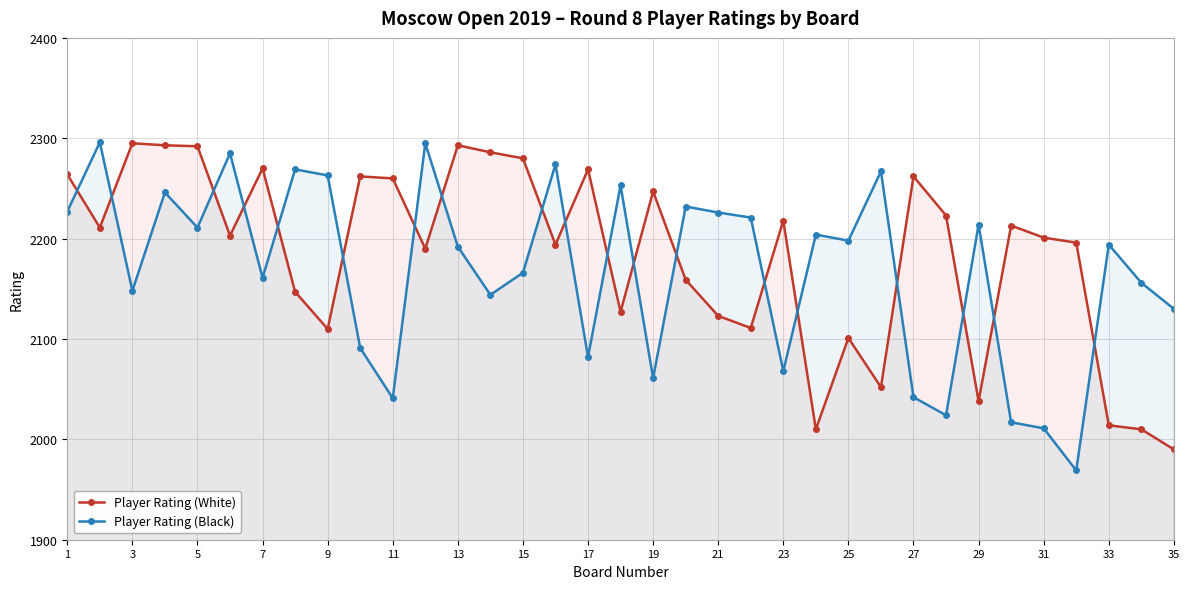

What is the difference between the highest and lowest values at 5?

81